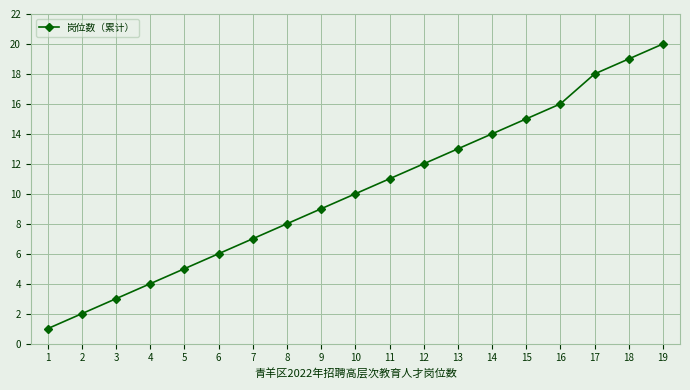

Is it true that the value at 18 is 19?

True